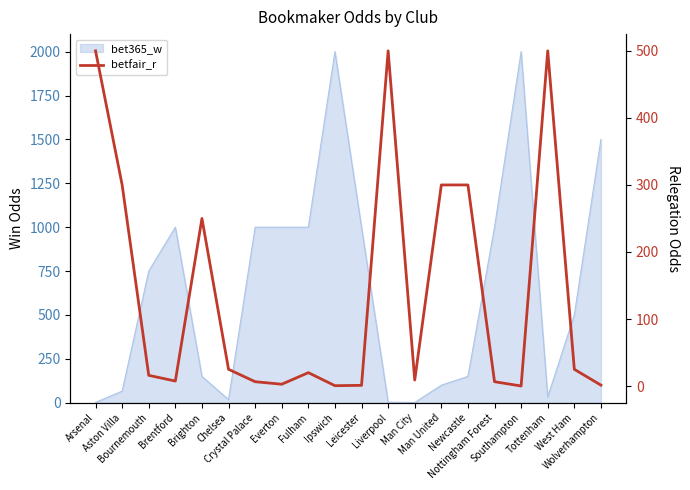

Does the chart display data point markers on the line(s)?

No